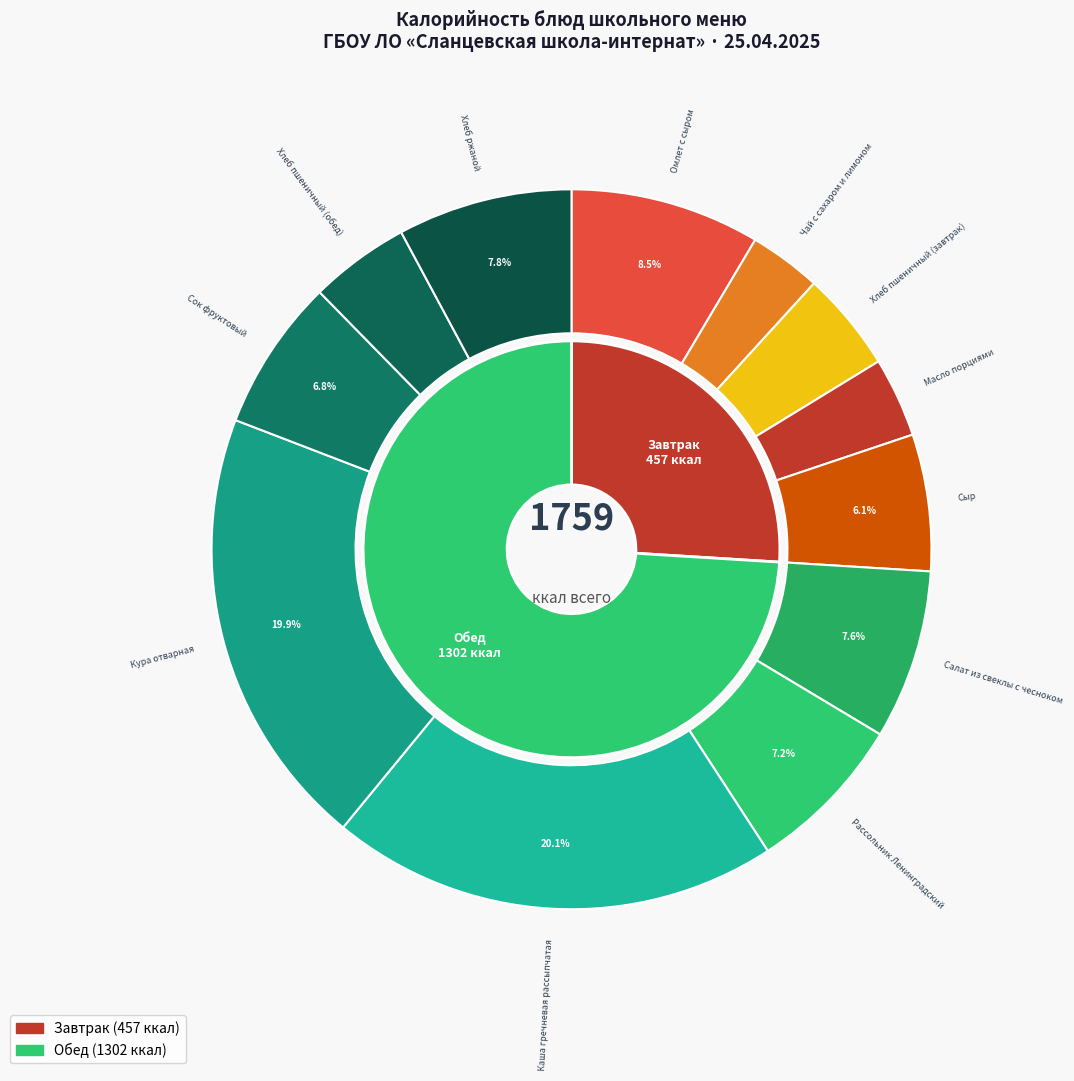

What is the smallest slice in the pie chart?

Чай с сахаром и лимоном